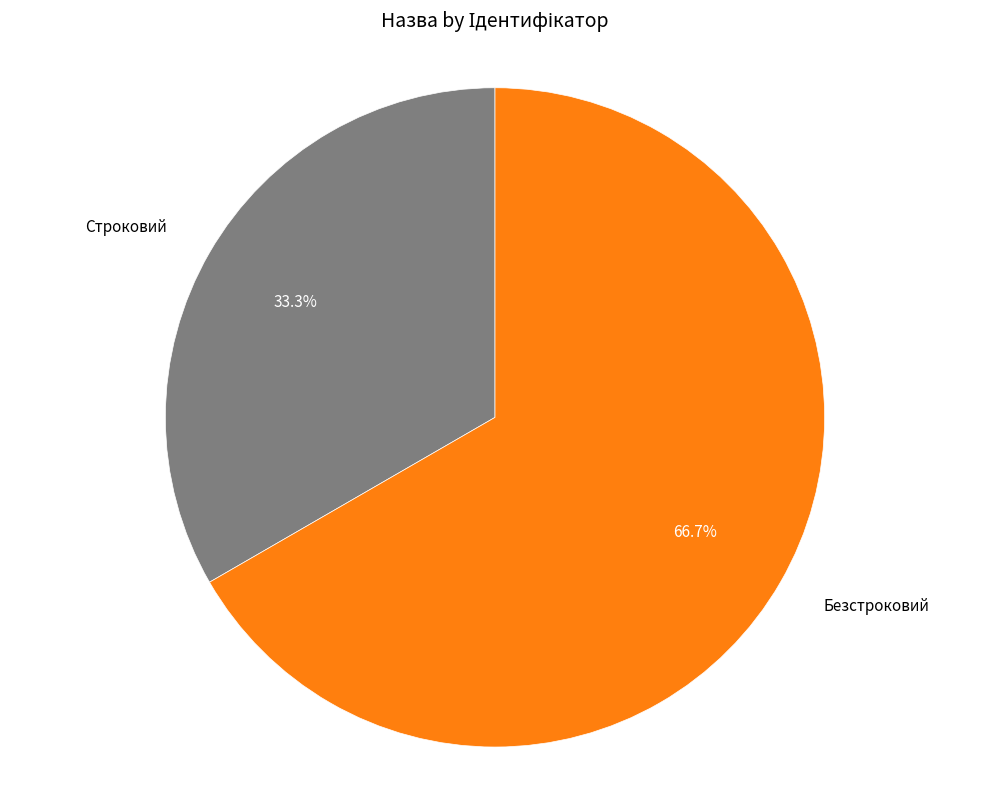

Which category accounts for the majority?

Безстроковий